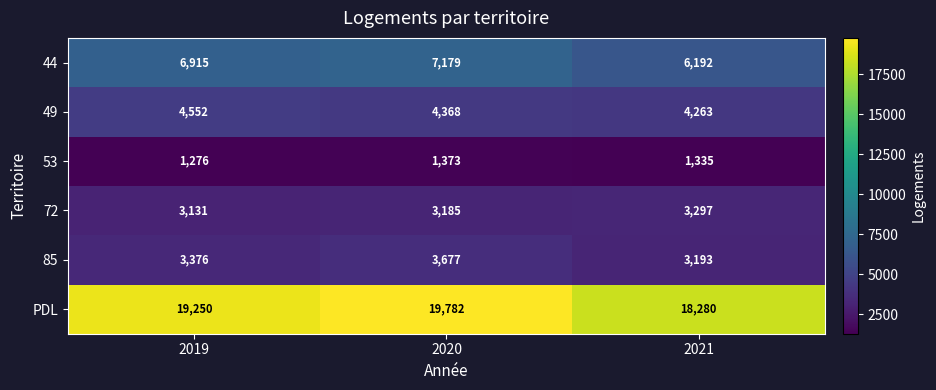

What is the sum of all 49 values?

13183